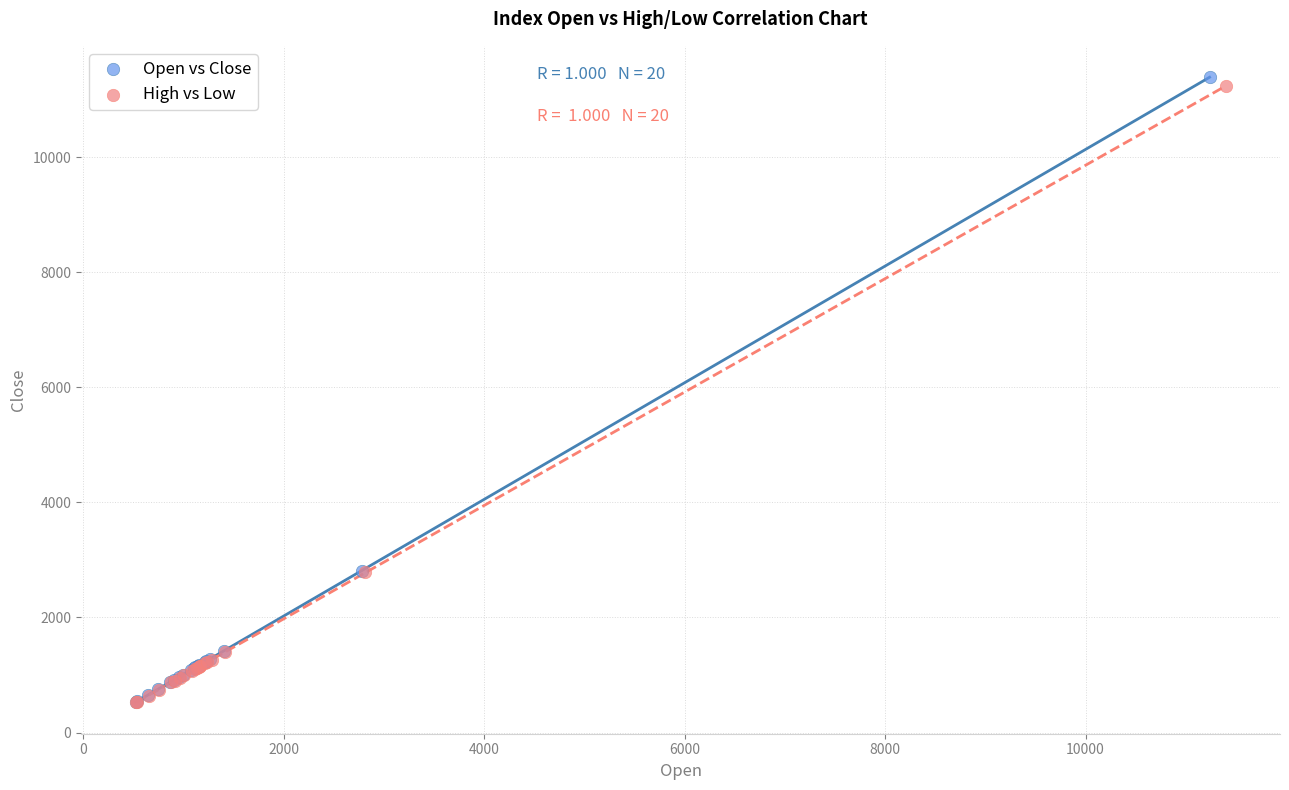

Which series has the largest Y range (max minus min)?

Open vs Close